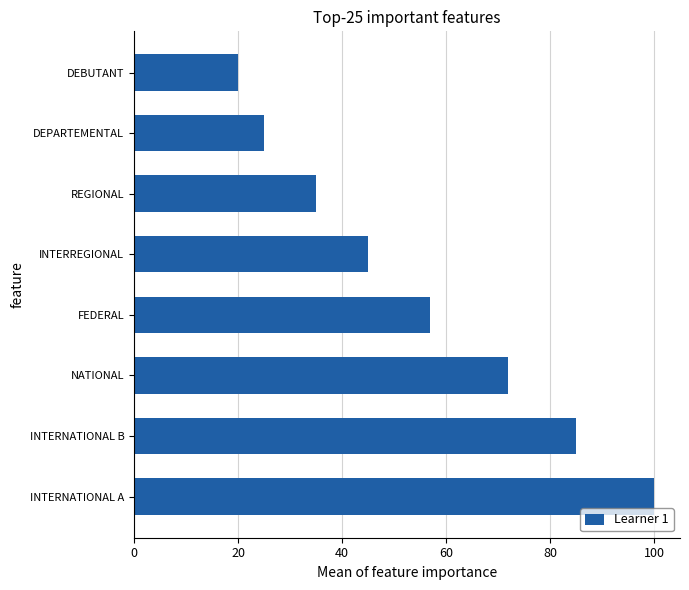

How many bars are there in total?

8